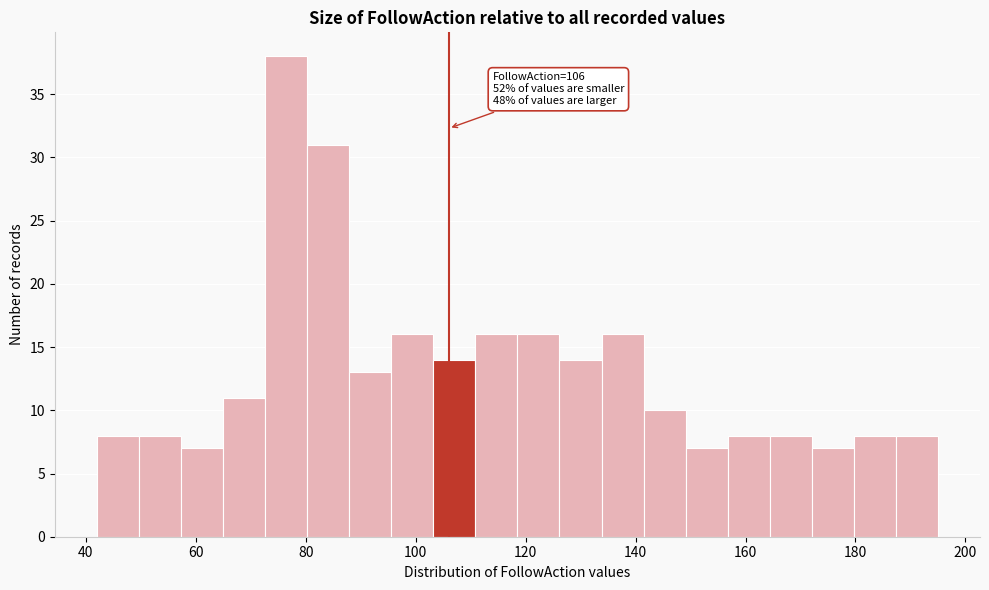

Read against the x-axis, roughly where is the centre of the tallest bar?

76